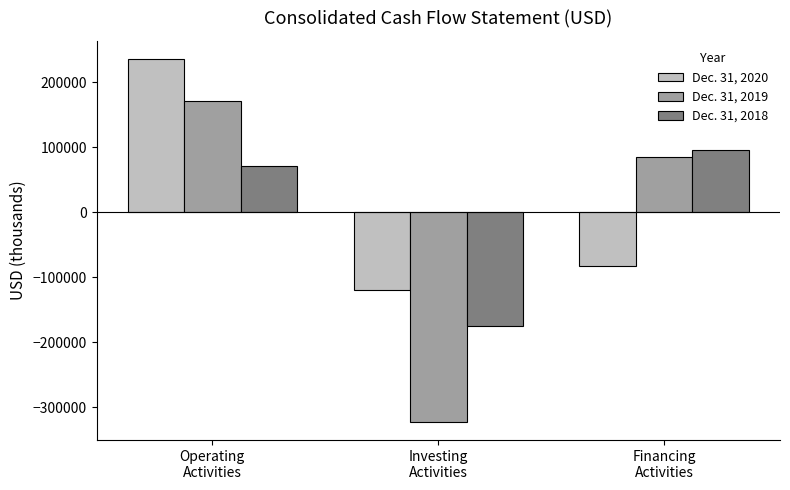

Where is Dec. 31, 2020 nearest to the value 57999?

Financing
Activities